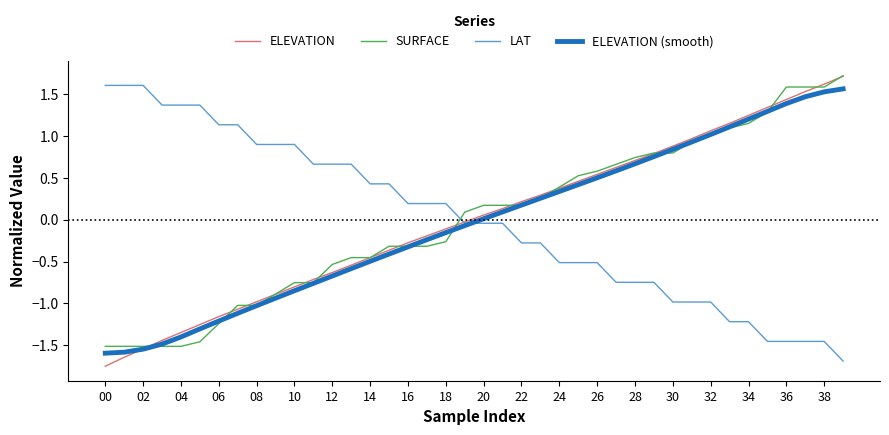

Which series ends up on top after the final intersection of LAT and SURFACE?

SURFACE